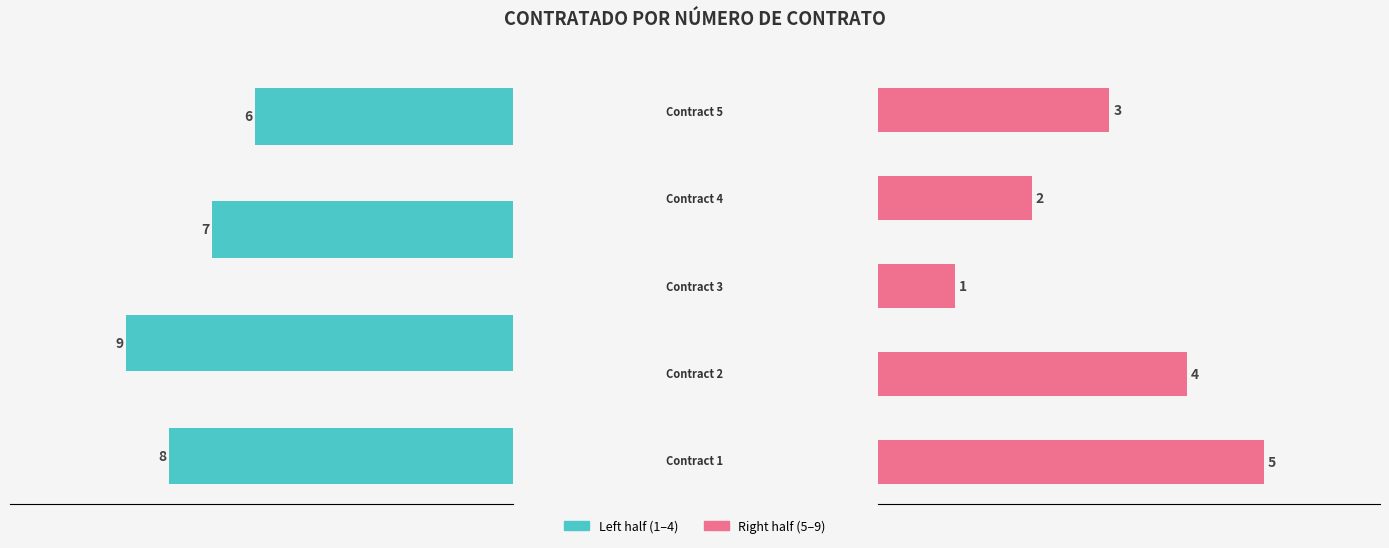

What is the value of the 3rd bar from the left?

7